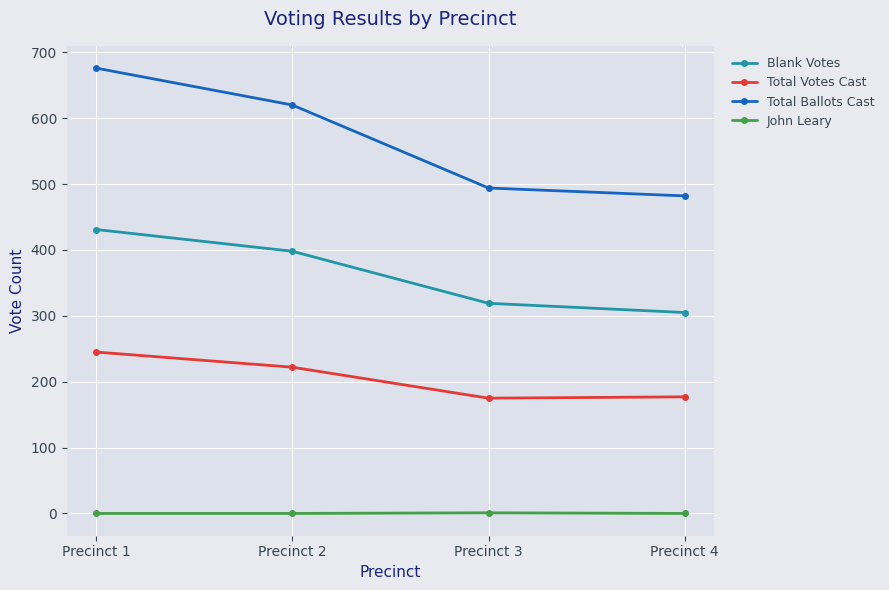

How many categories are shown in the chart?

4